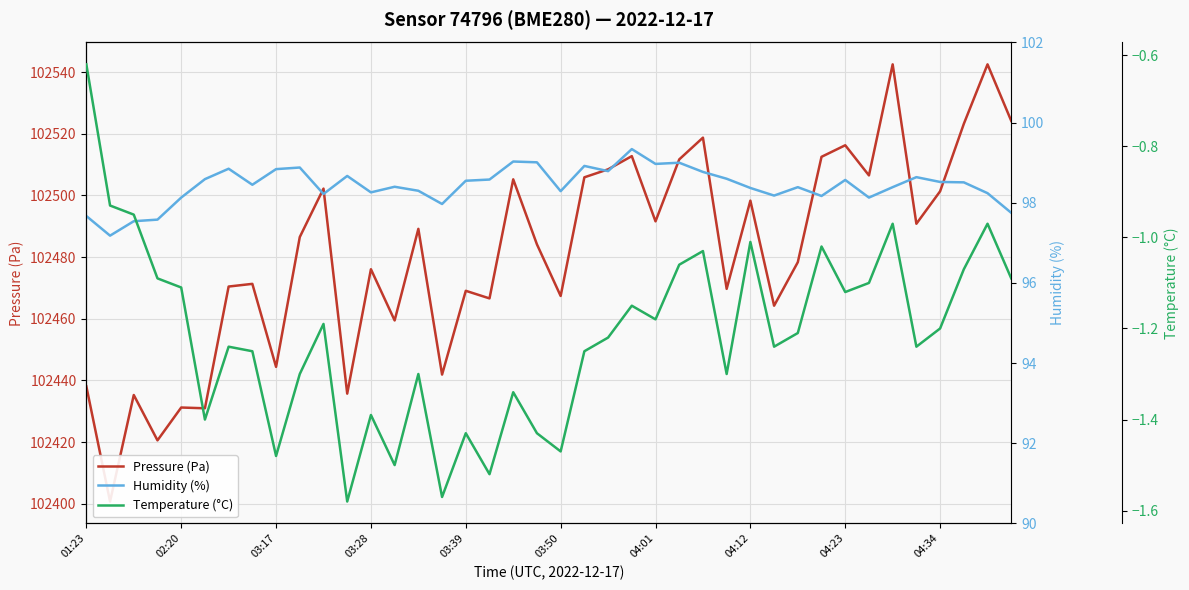

The Pressure (Pa) series shows 160753.5 at 19. True or false?

False